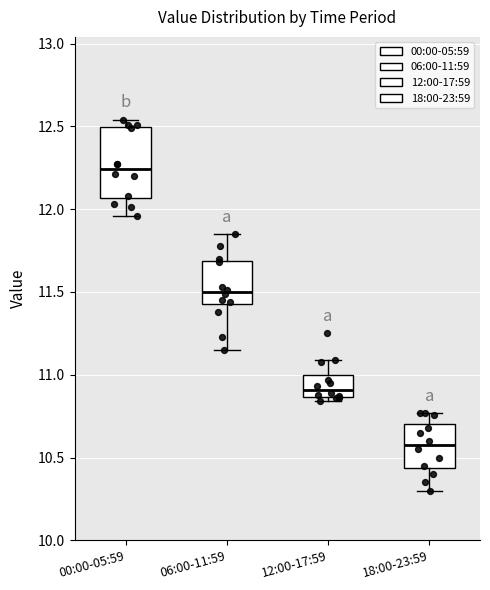

Which box has the lowest median line?

18:00-23:59